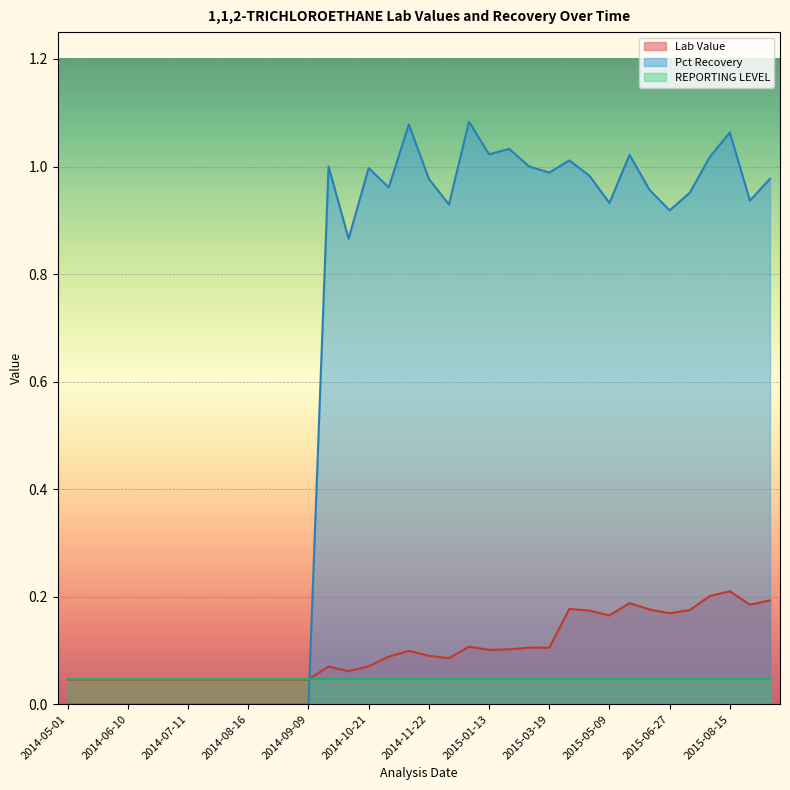

What is the sum of the Lab Value values at 2014-09-09 and 2015-04-09?

0.2